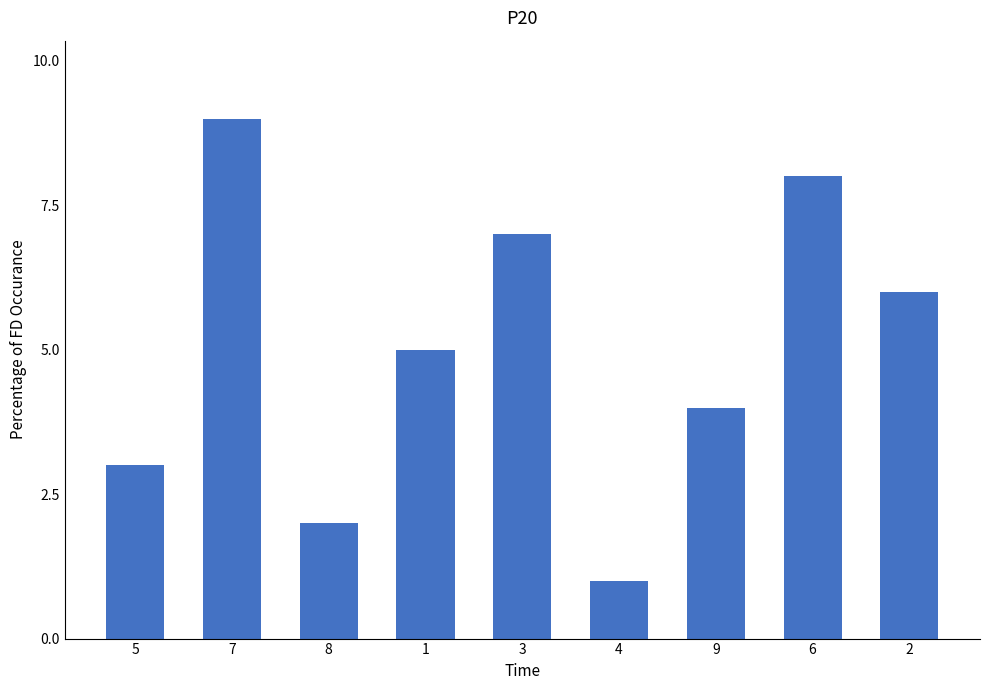

How many distinct data groups are displayed?

1